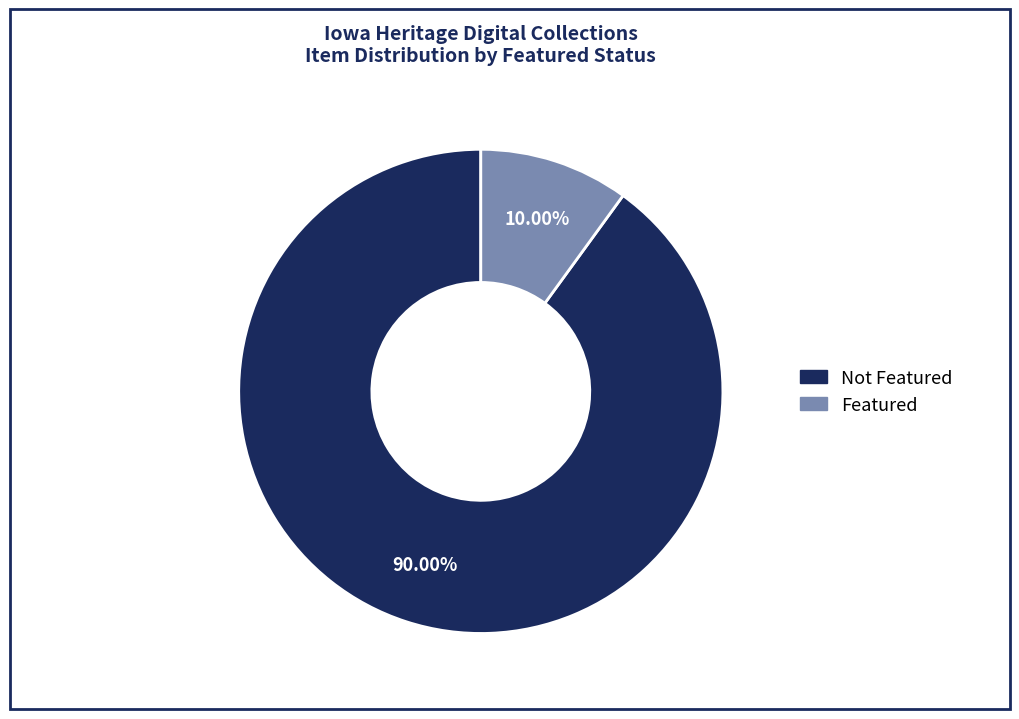

Count the number of slices in the pie.

2